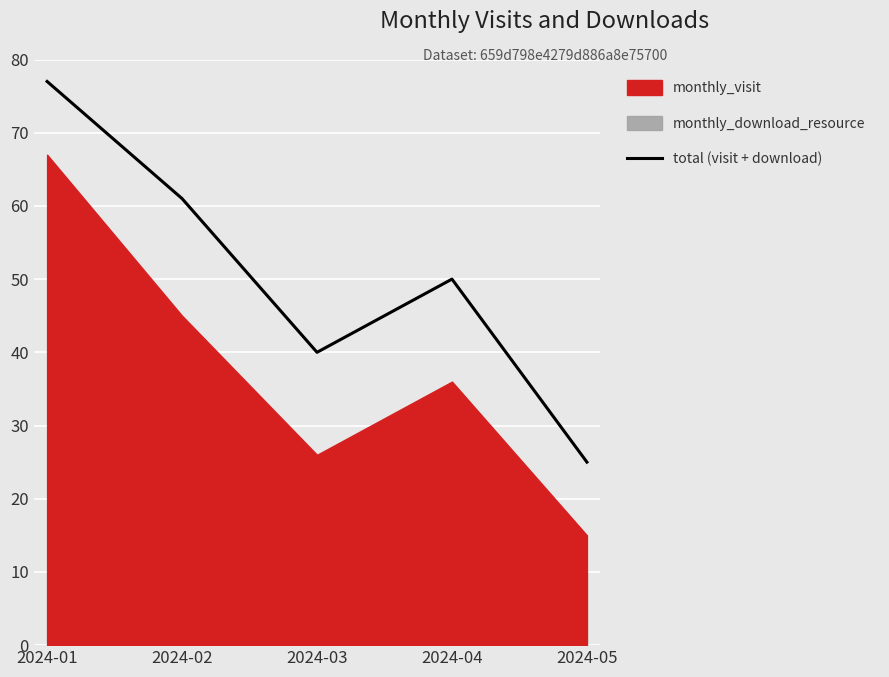

Does the chart display data point markers on the line(s)?

No